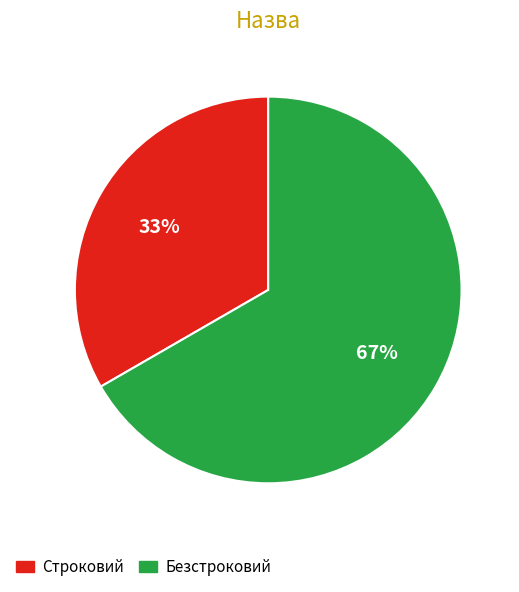

Between Безстроковий and Строковий, which is larger?

Безстроковий